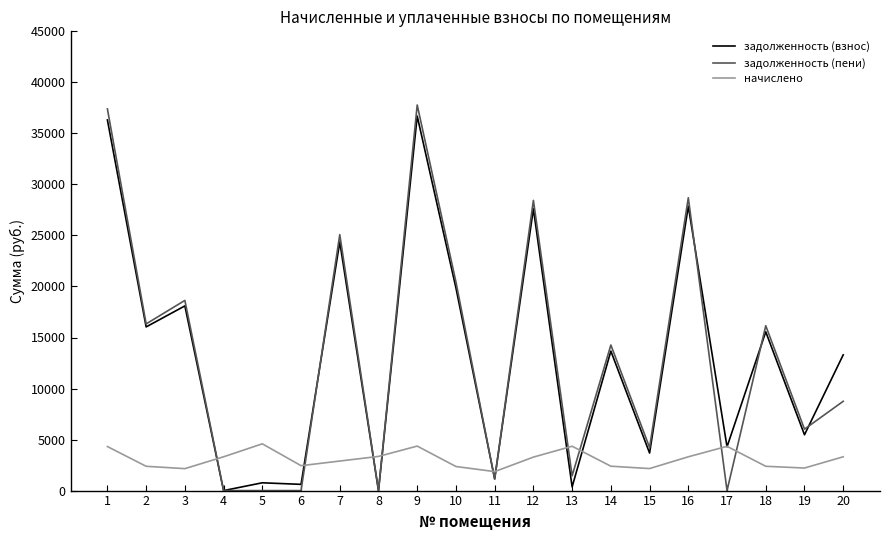

What is the difference between the задолженность (взнос) values at 11 and 1?

35163.3